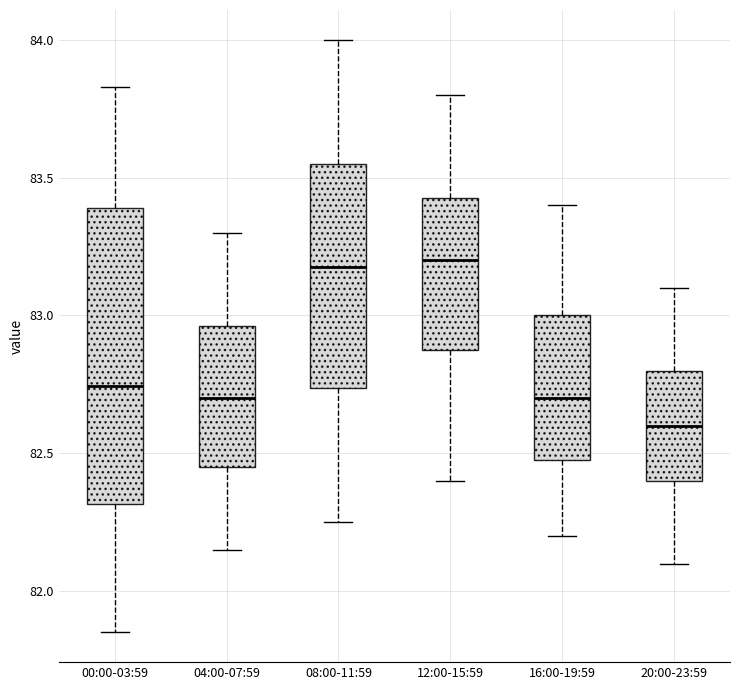

Which box is the tallest, from its lower edge to its upper edge?

00:00-03:59